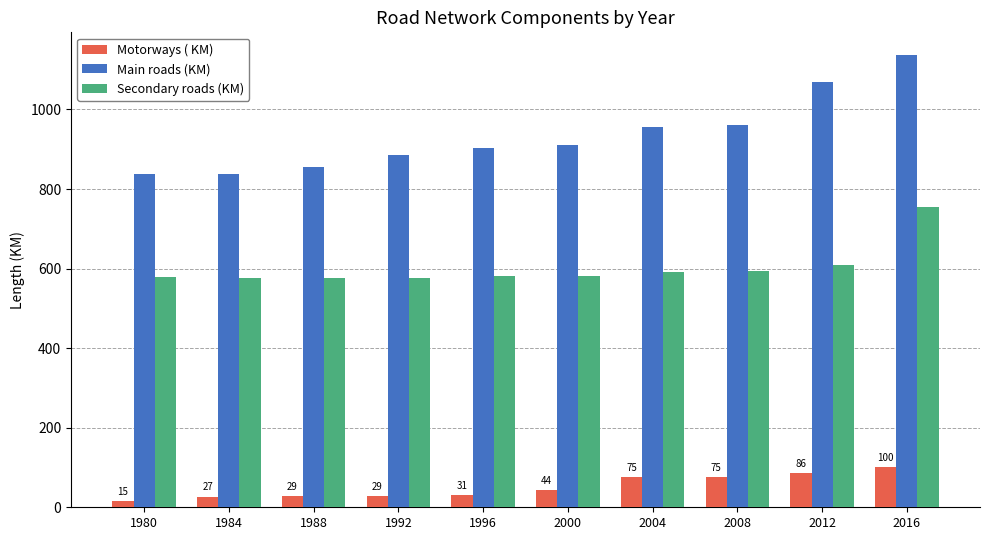

Which series has the widest spread of values?

Main roads (KM)